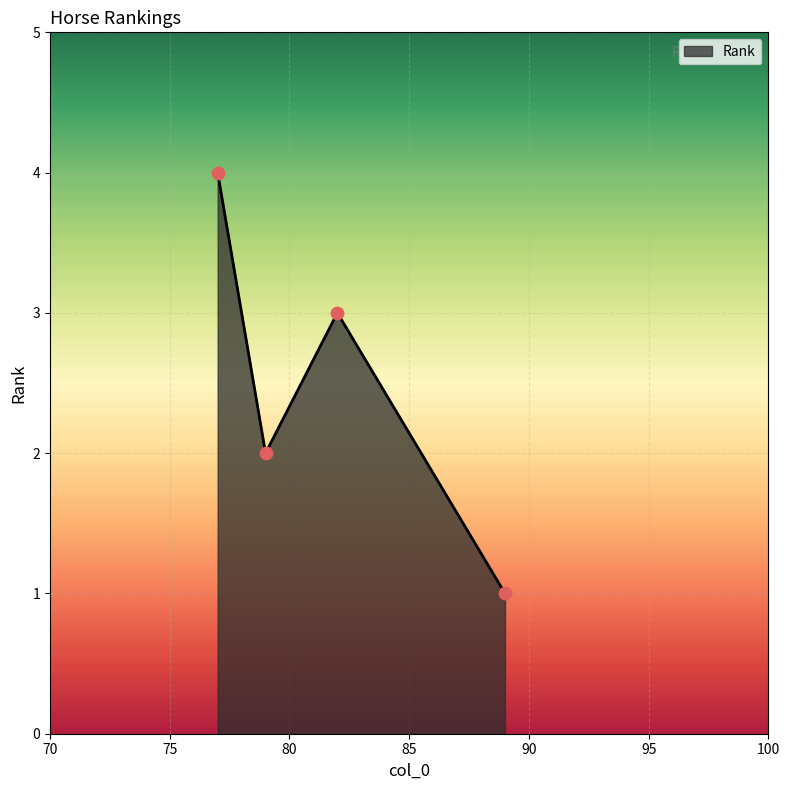

What is the difference between the maximum and minimum values?

3